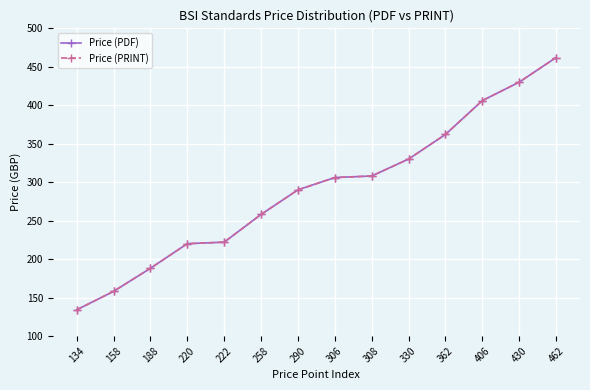

True or false: Price (PRINT) and Price (PDF) cross at least once.

False